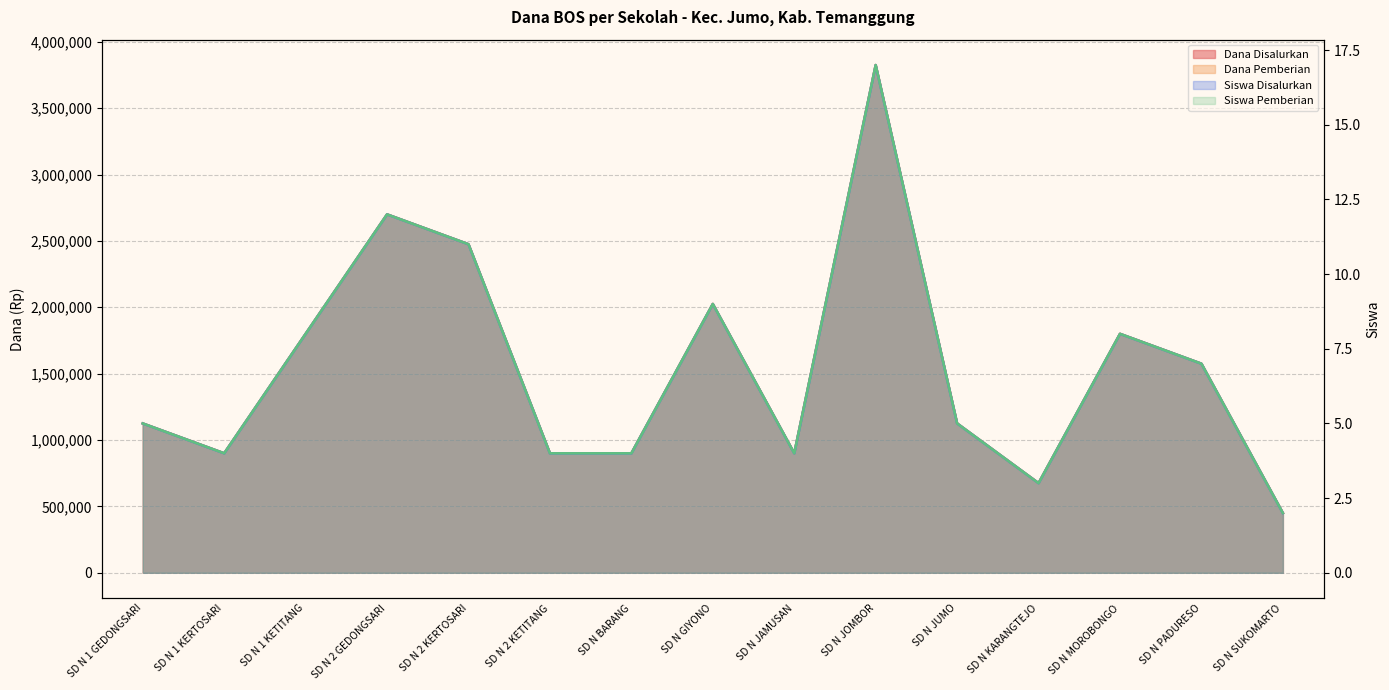

Which has a higher value, SD N 1 GEDONGSARI or SD N SUKOMARTO?

SD N 1 GEDONGSARI